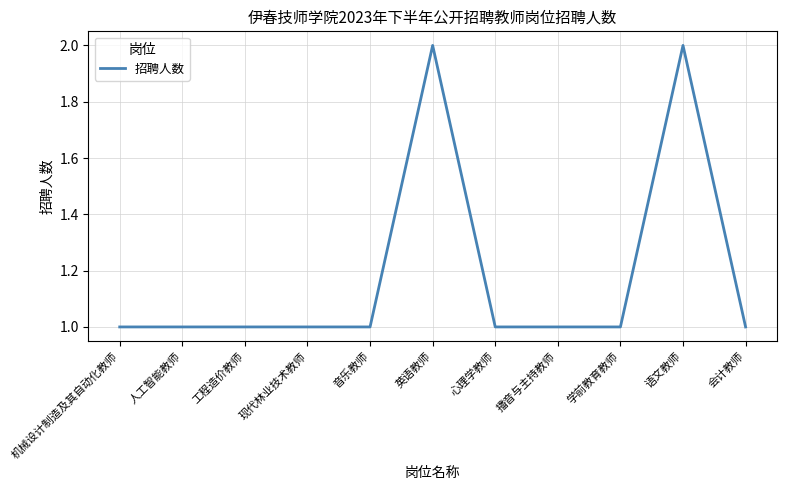

What value does the data have at 英语教师?

2